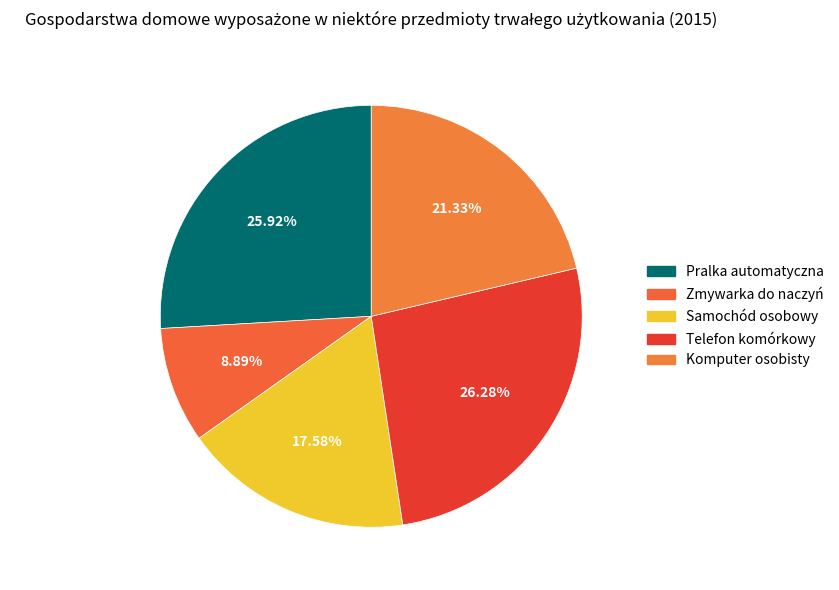

How many slices are in this pie chart?

5